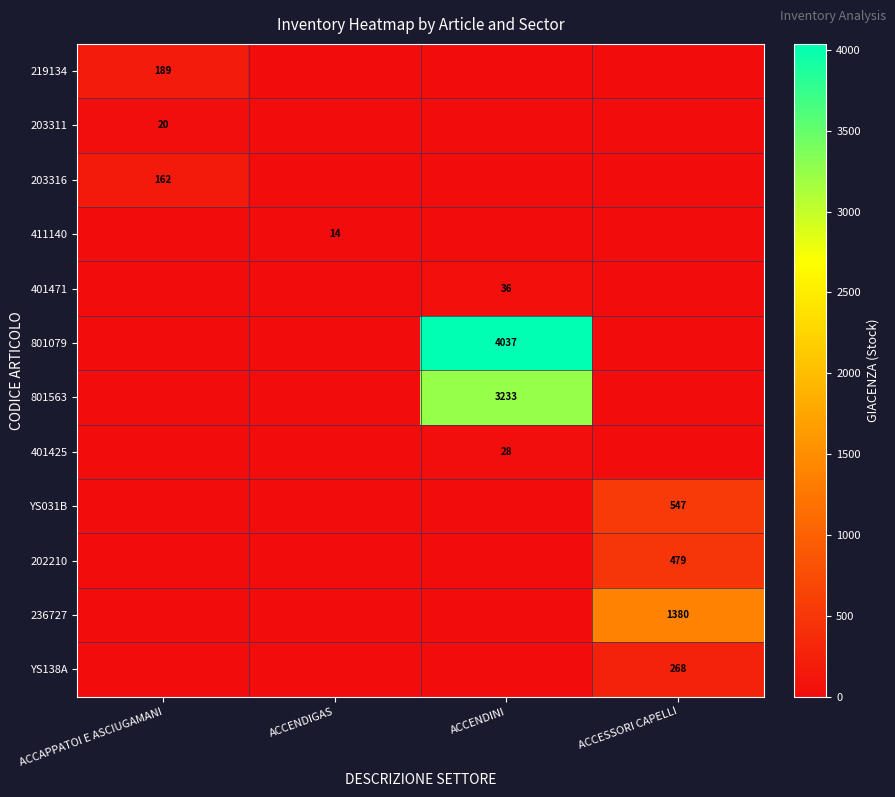

How many categories are shown in the chart?

4